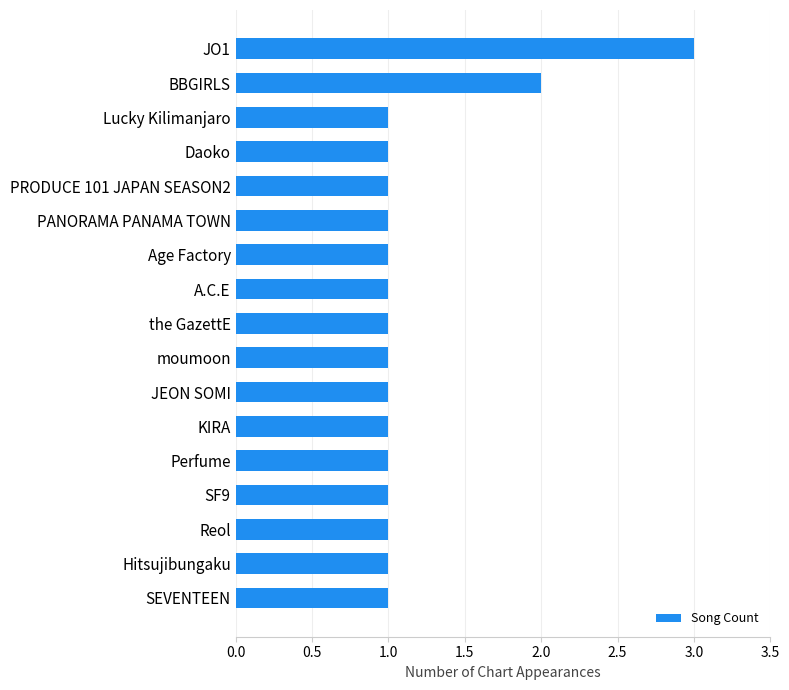

Reading bottom to top, extract all data points from this chart.

1	1	1	1	1	1	1	1	1	1	1	1	1	1	1	2	3